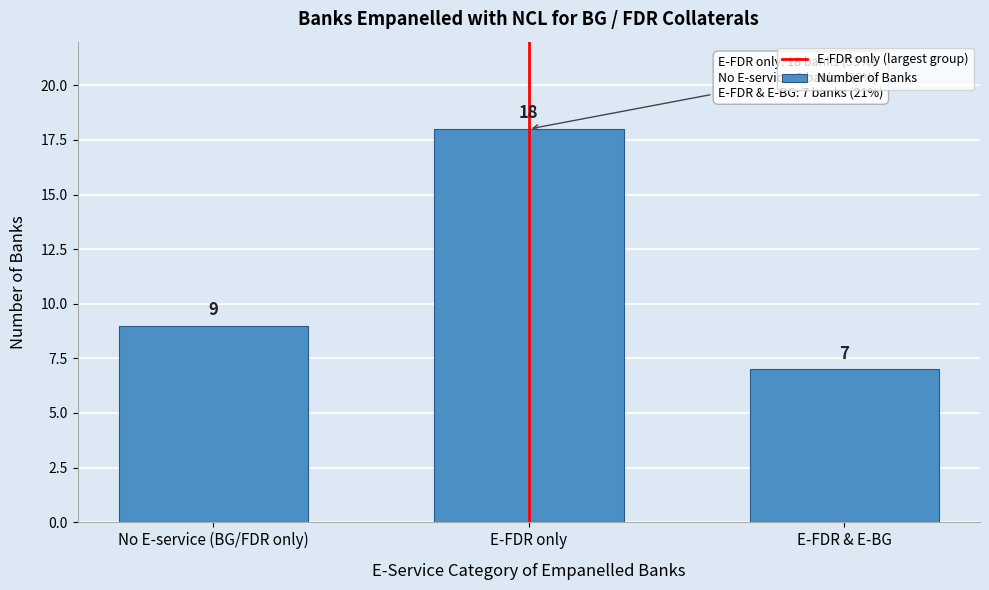

Reading right to left, extract all data points from this chart.

7	18	9